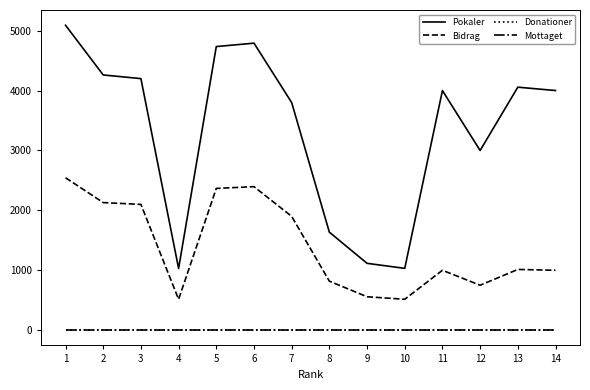

Is the value of Pokaler at 8 greater than the value of Donationer at 8?

Yes